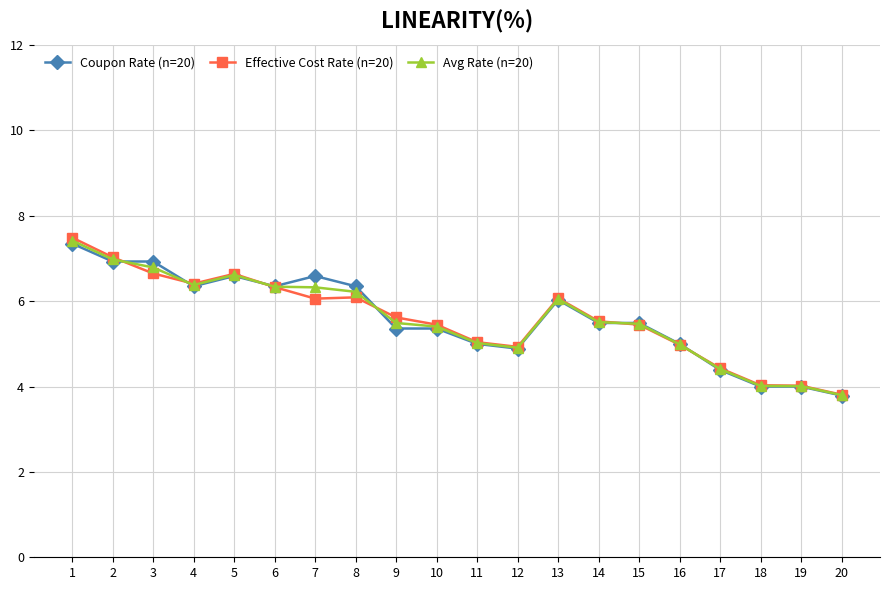

True or false: Effective Cost Rate (n=20) has more than 0 interior local peaks.

True